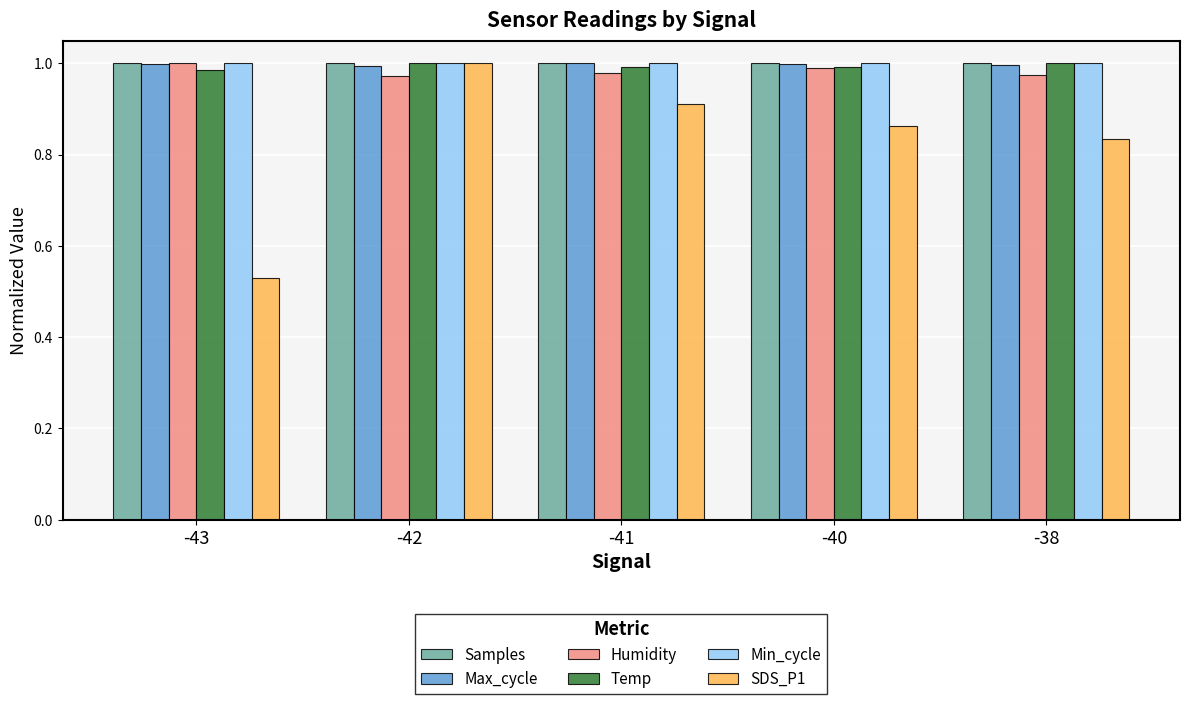

Is the value of Humidity at -41 greater than the value of SDS_P1 at -41?

Yes